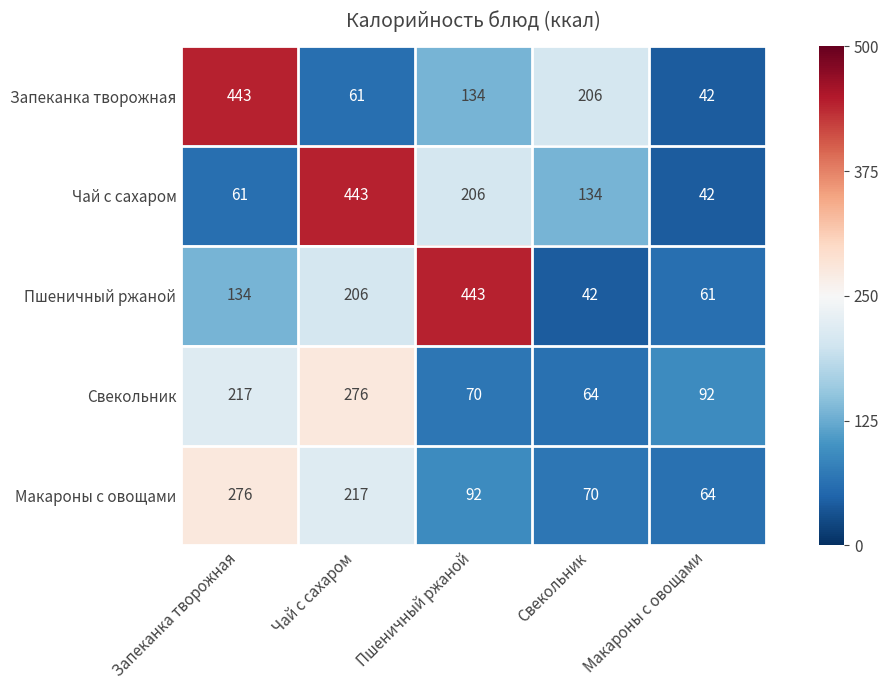

What is the difference between the highest and lowest values at Макароны с овощами?

50